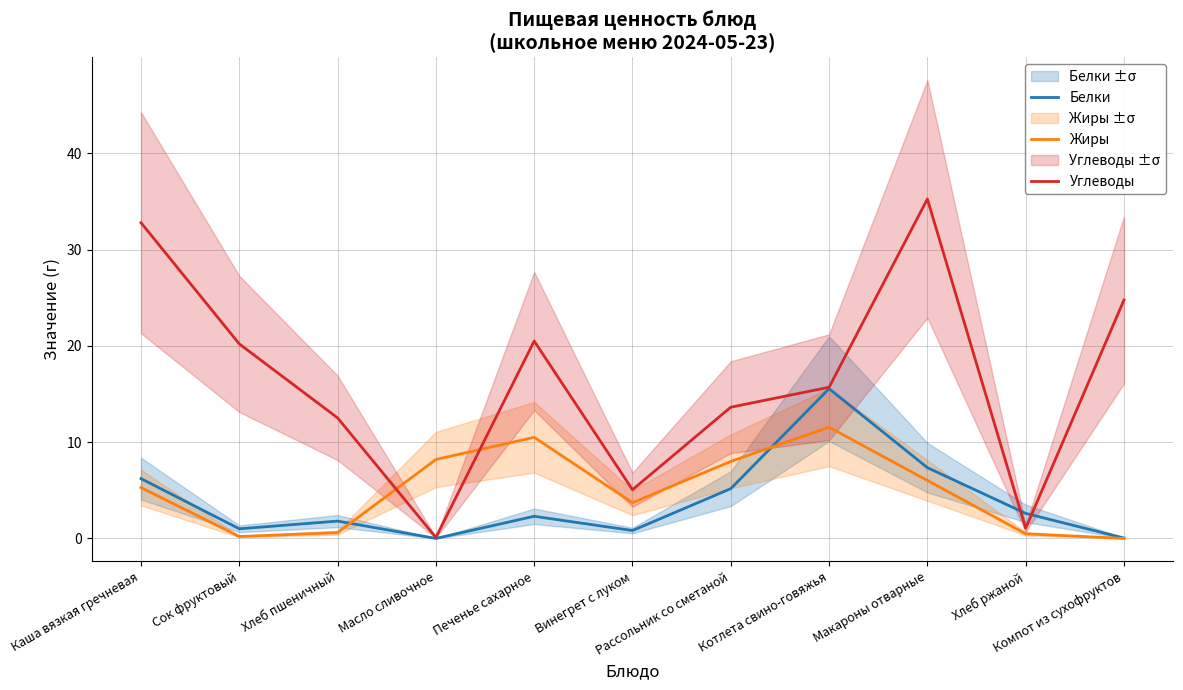

At which label is Жиры closest to 5?

Каша вязкая гречневая